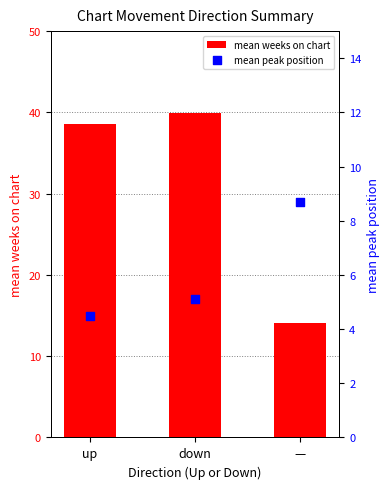

Which series contains the highest Y value?

mean weeks on chart